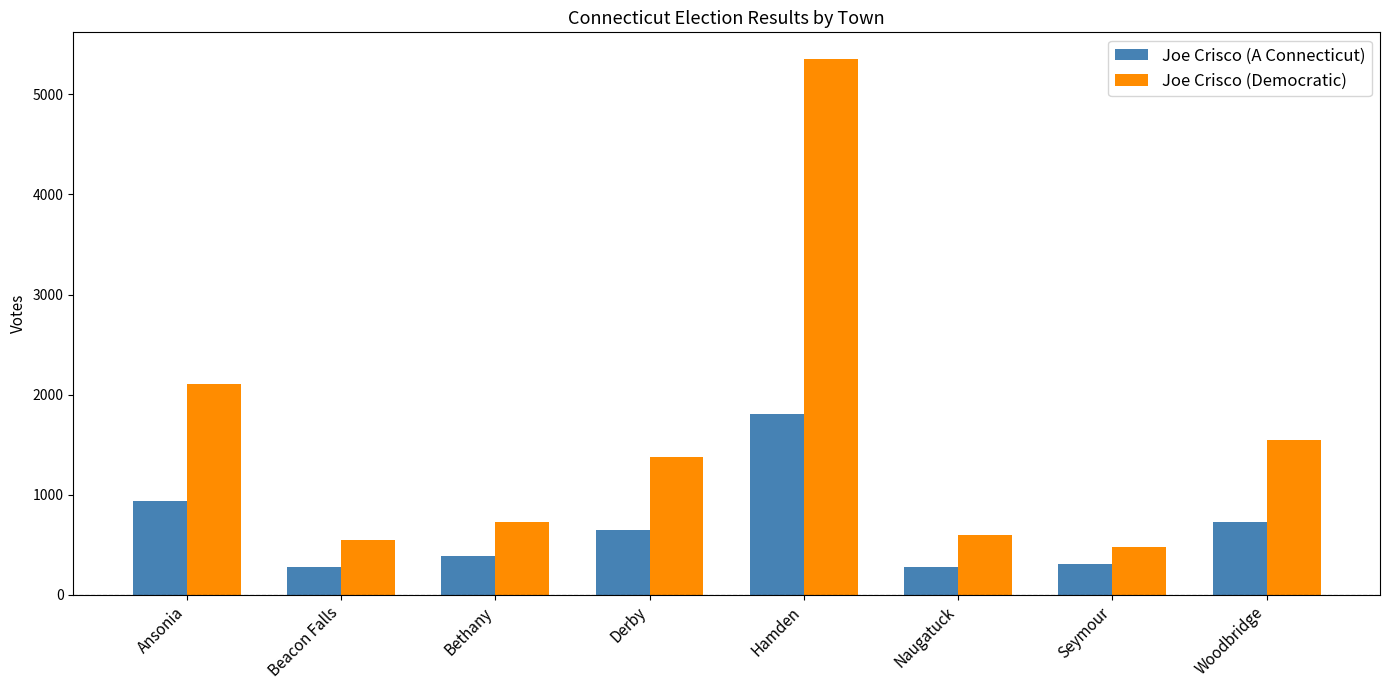

Count the number of data series in this chart.

2